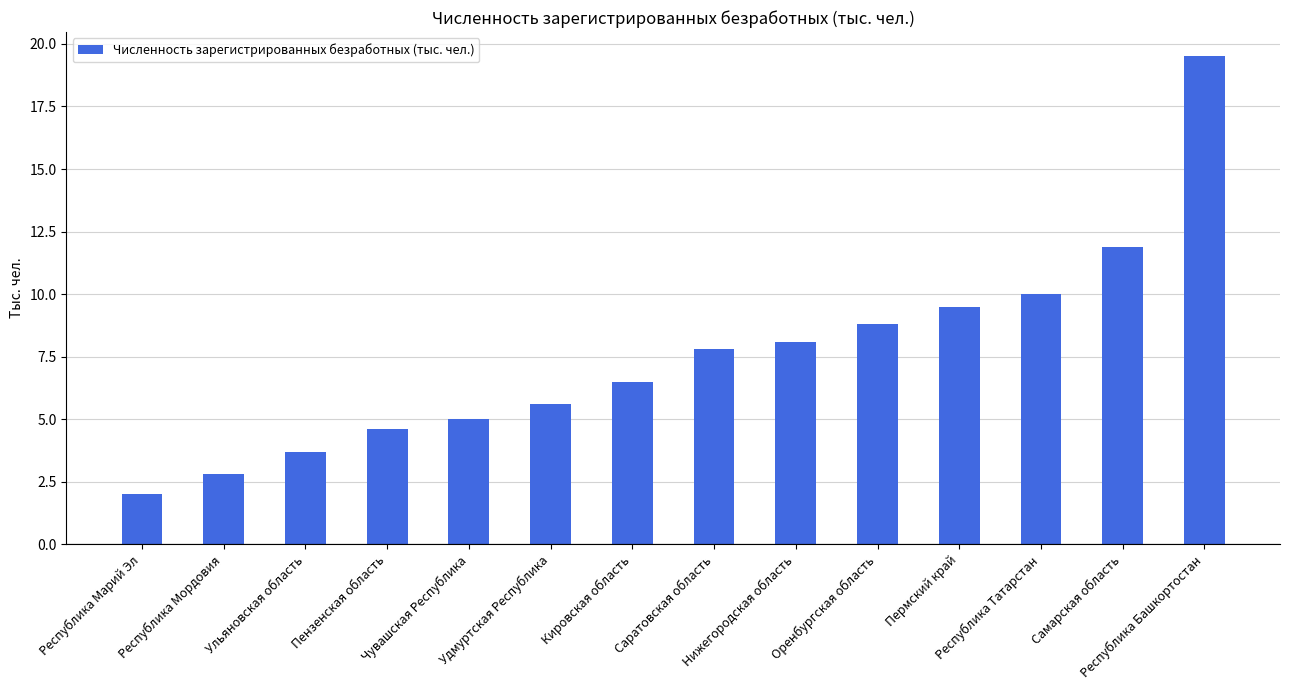

List the labels in order of value, largest first.

Республика Башкортостан, Самарская область, Республика Татарстан, Пермский край, Оренбургская область, Нижегородская область, Саратовская область, Кировская область, Удмуртская Республика, Чувашская Республика, Пензенская область, Ульяновская область, Республика Мордовия, Республика Марий Эл